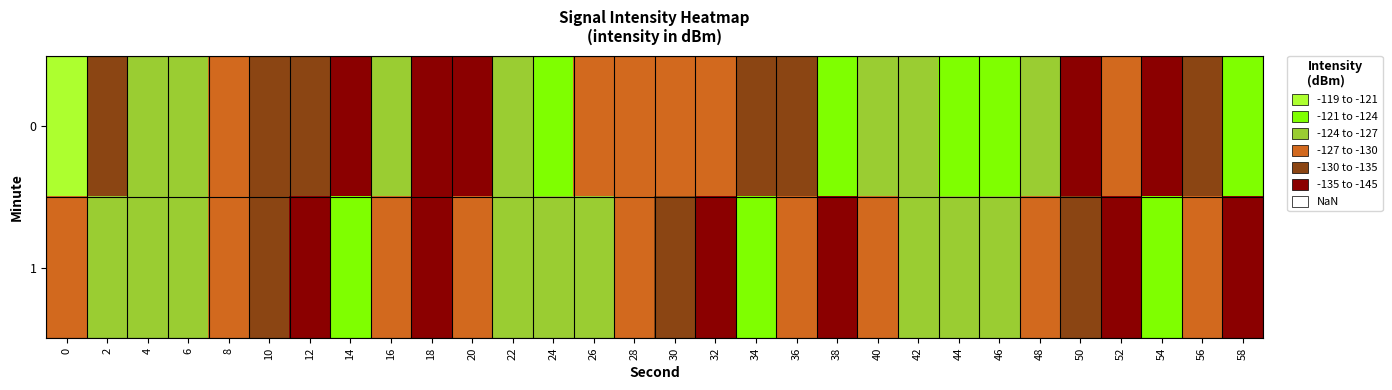

Between 30 and 40, which is larger?

40